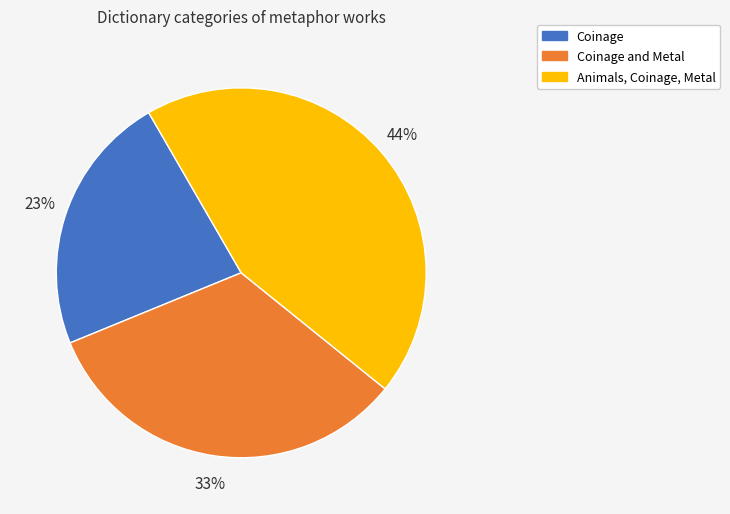

Does any single category account for the majority?

No